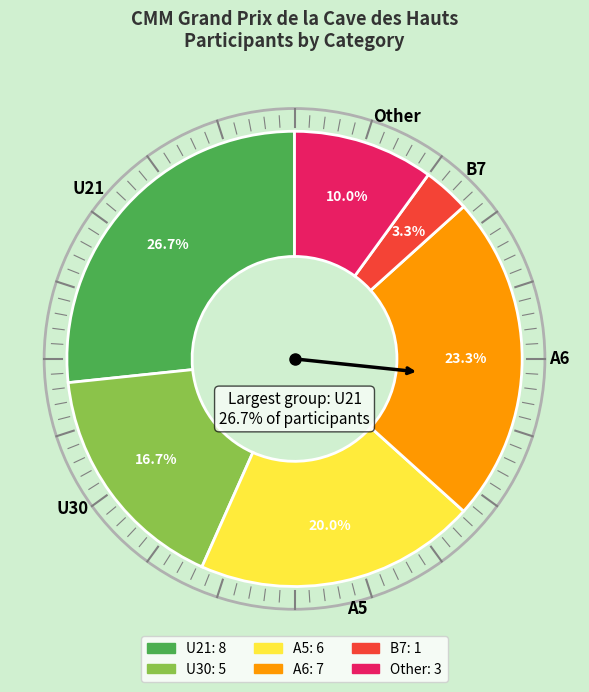

What is the change in value from U21 to Other?

-5